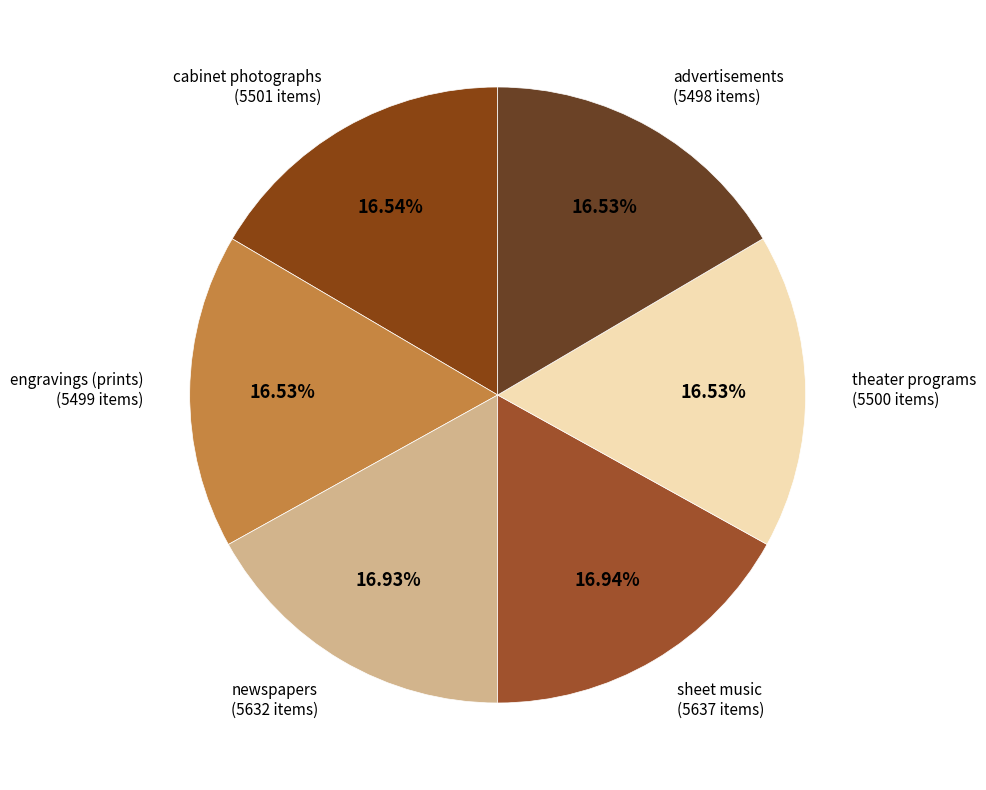

How many slices are in this pie chart?

6